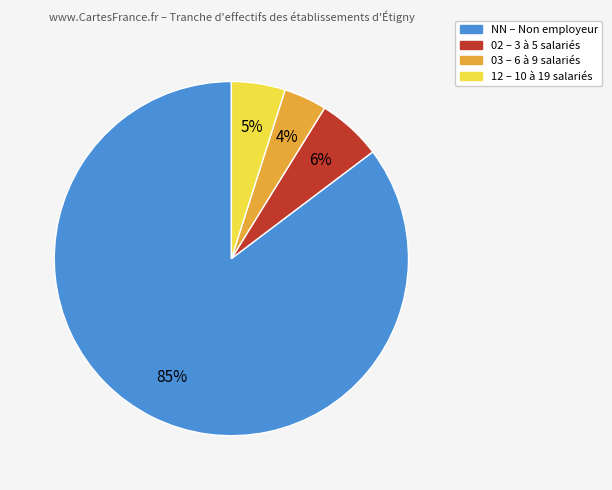

To the nearest percent, what is the average slice percentage?

25%